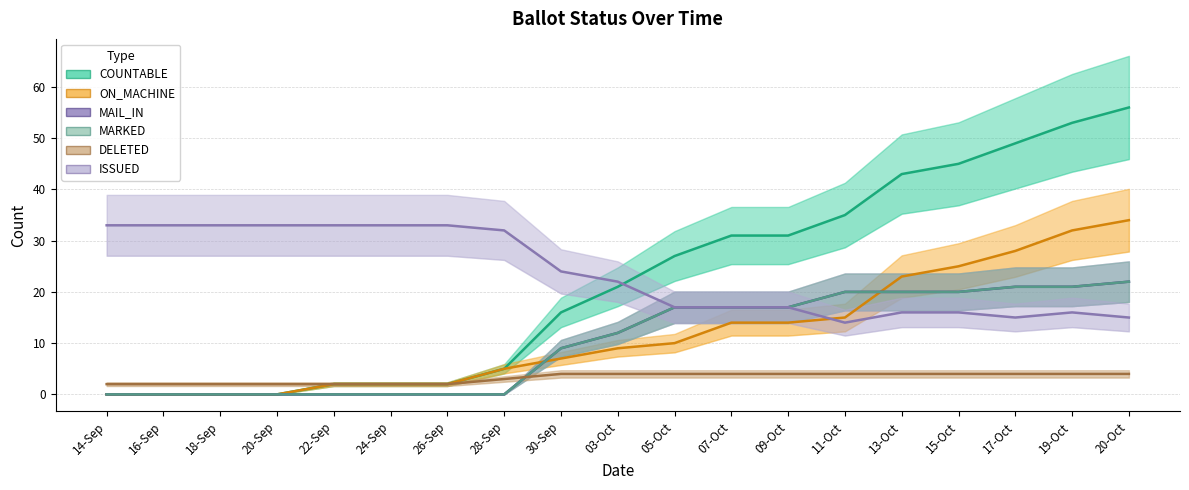

Where does the ON_MACHINE series first go above 9?

05-Oct